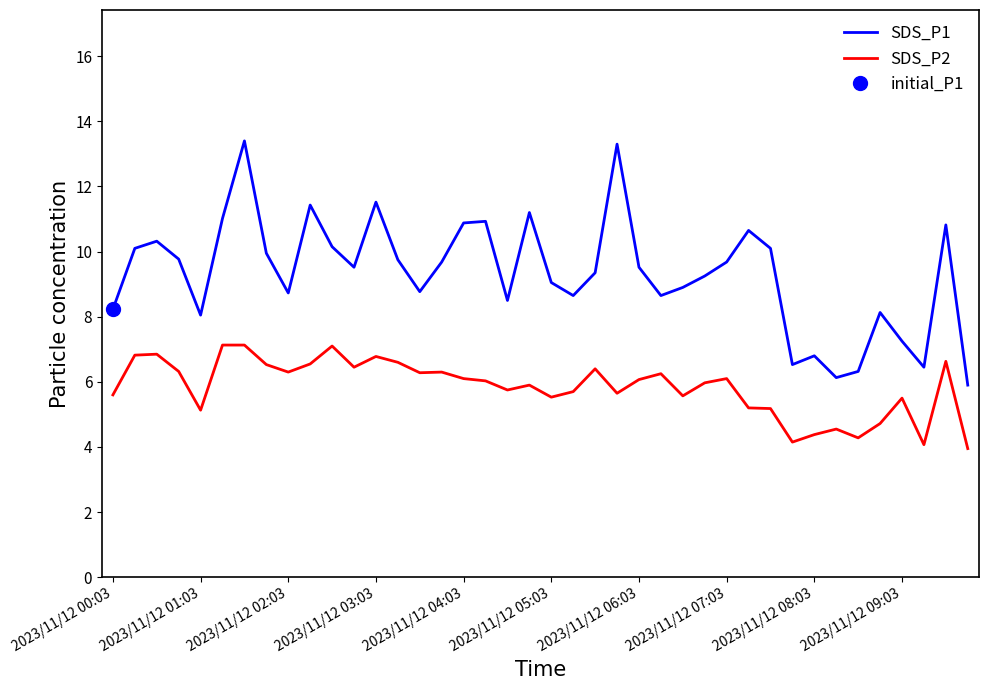

True or false: SDS_P2 and SDS_P1 intersect in this chart.

False